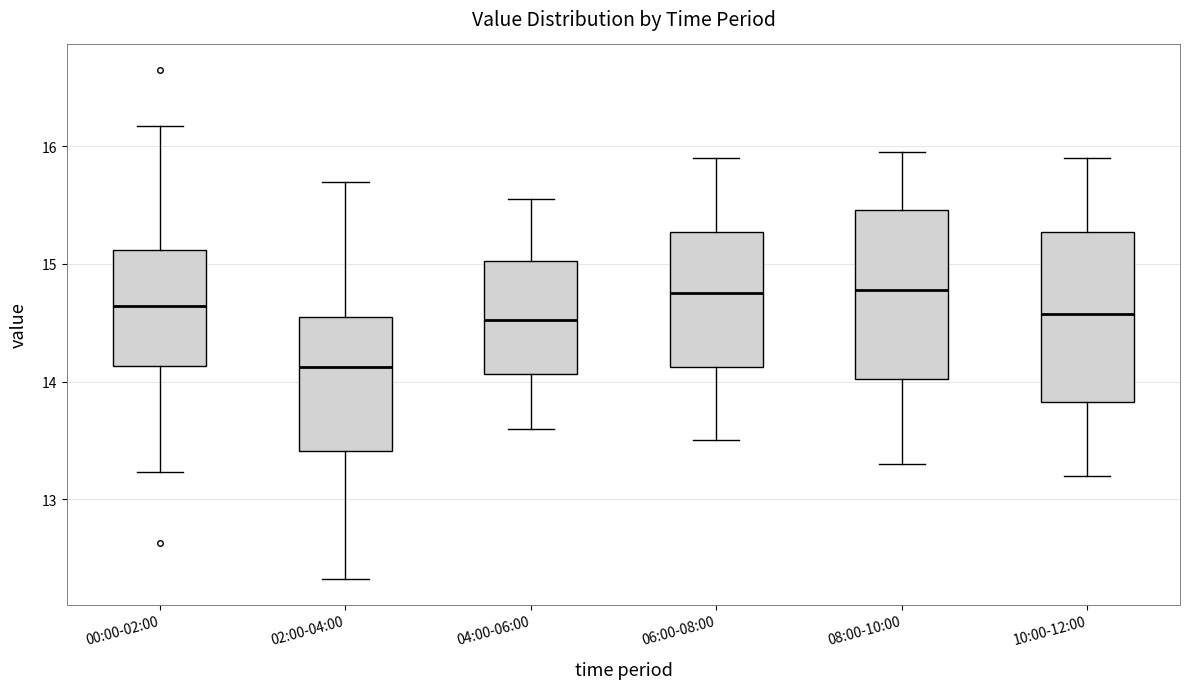

Which box has the lowest median line?

02:00-04:00